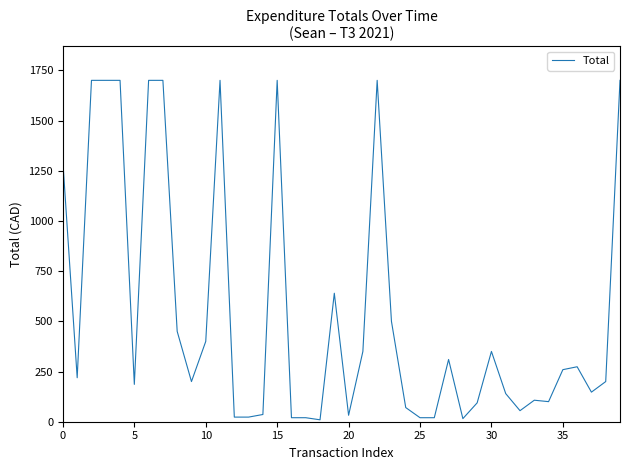

What is the difference between the maximum and minimum values?

1690.5